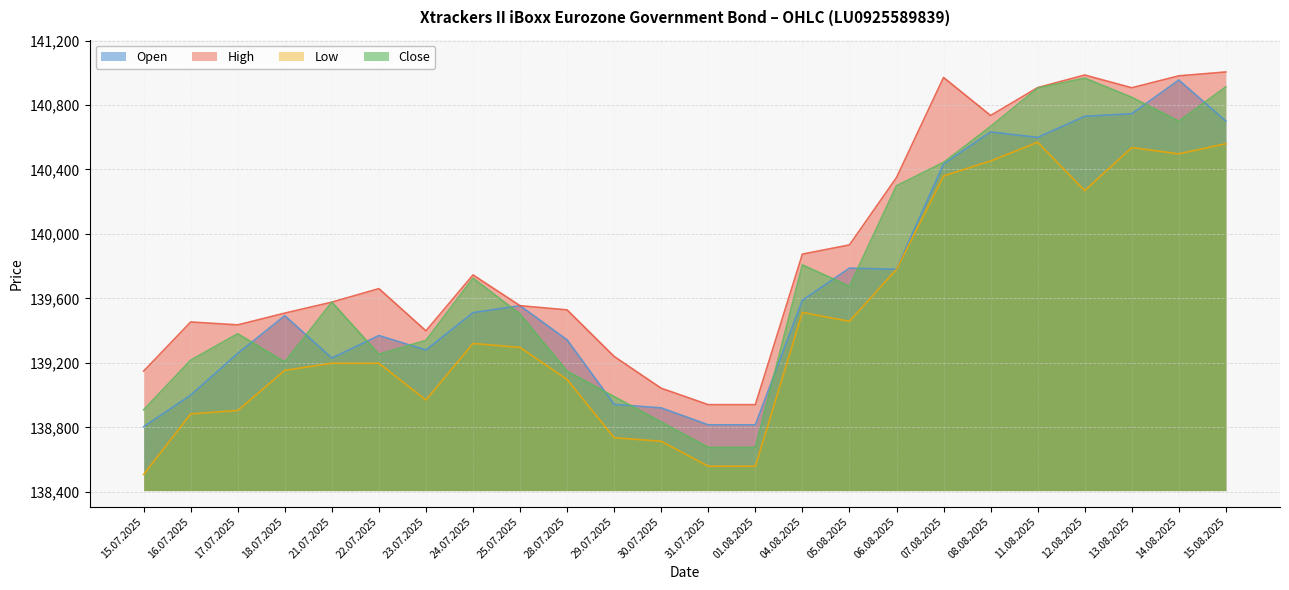

What is the greatest value displayed?

141005